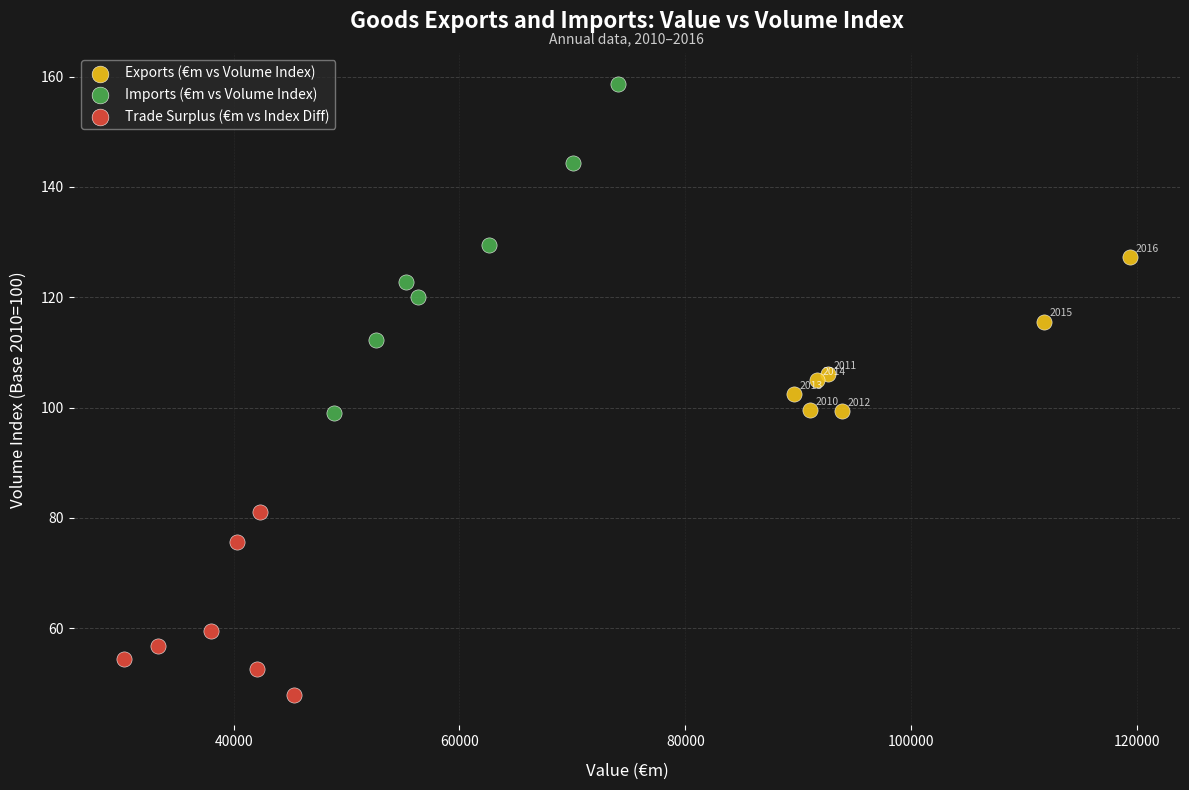

Which series has the widest spread of Y values?

Imports (€m vs Volume Index)